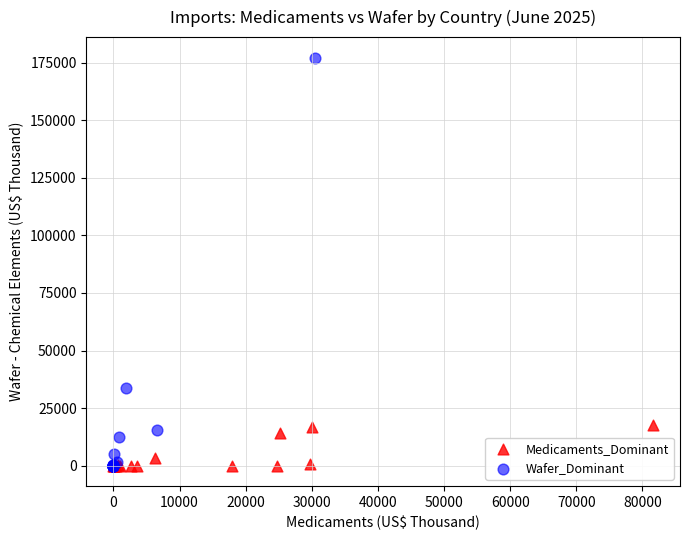

What are all the series names shown in the legend?

Medicaments_Dominant, Wafer_Dominant